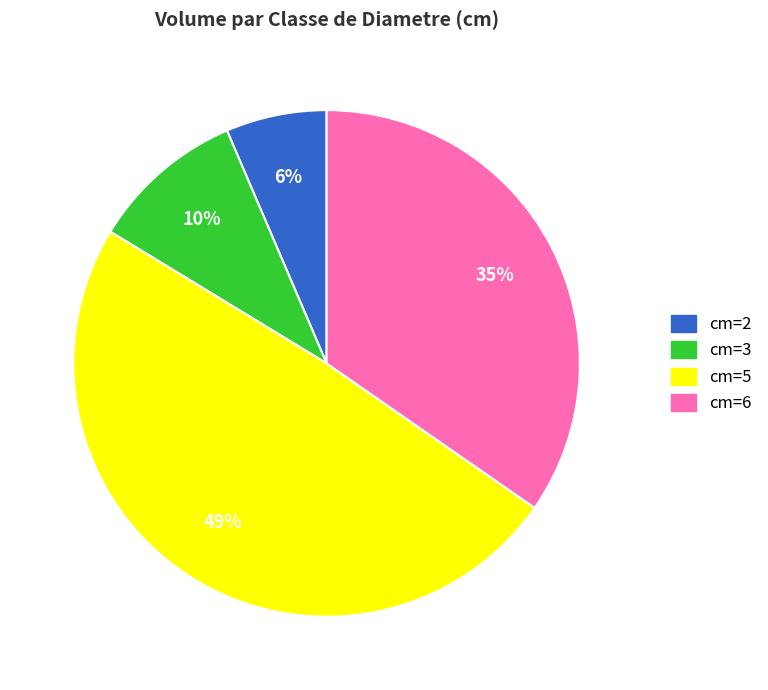

How many segments does this pie chart have?

4